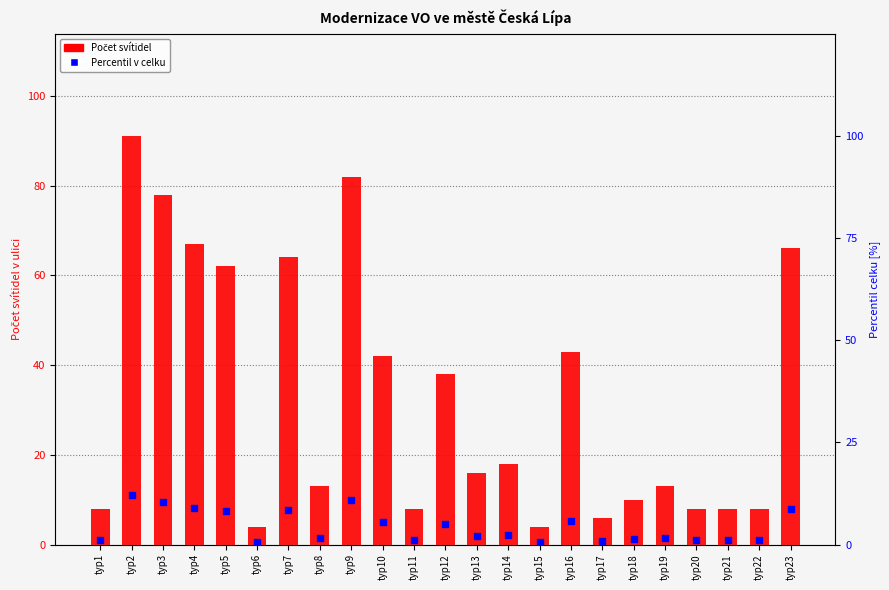

Which series has the largest total across all categories?

Počet svítidel